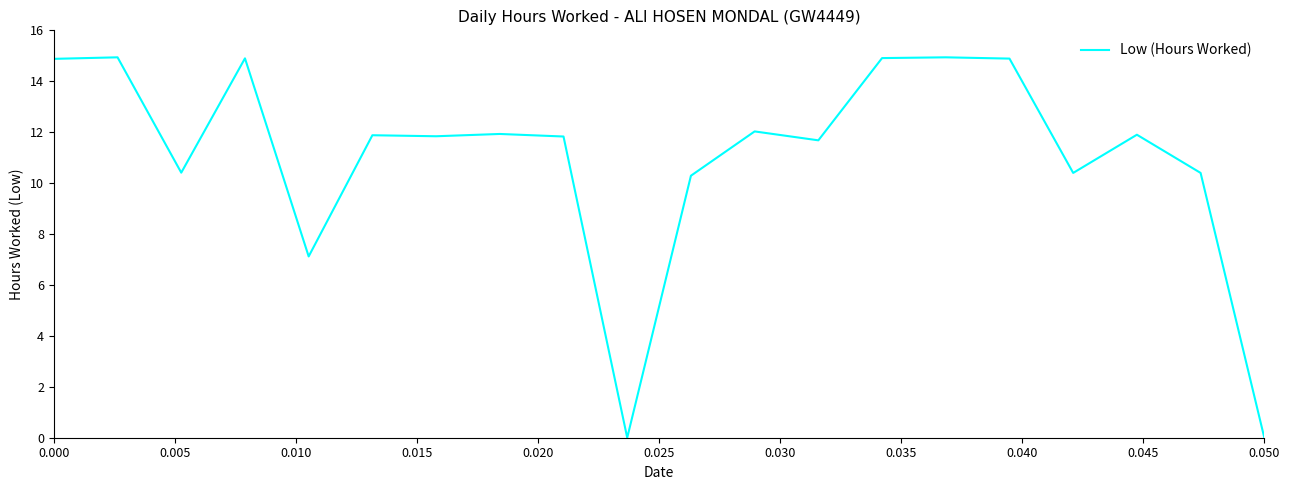

What is the greatest value displayed?

14.9